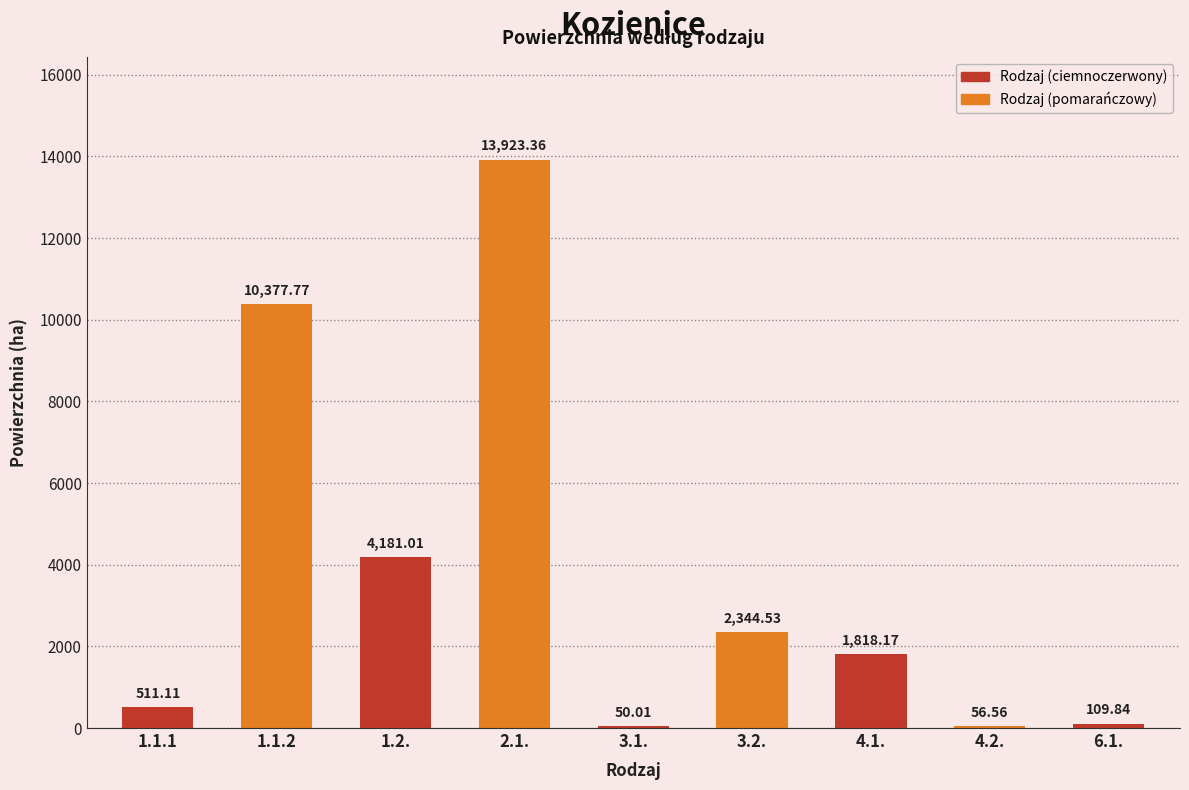

Which has a higher value, 2.1. or 4.1.?

2.1.